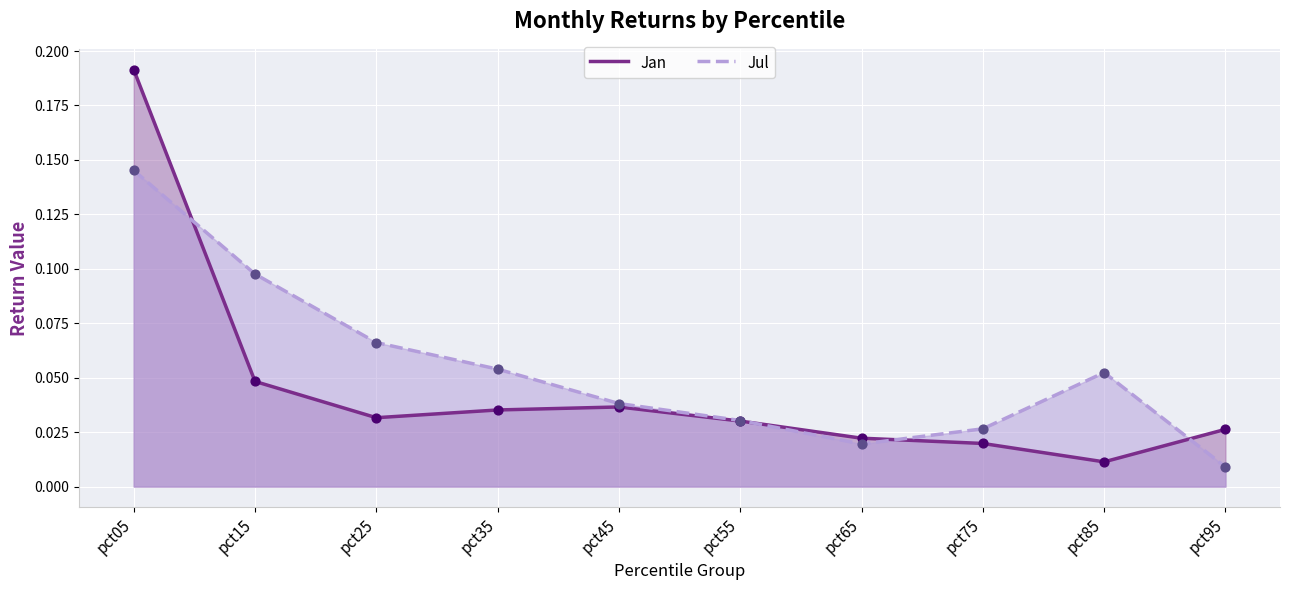

At which category is the sum across all series the highest?

pct05